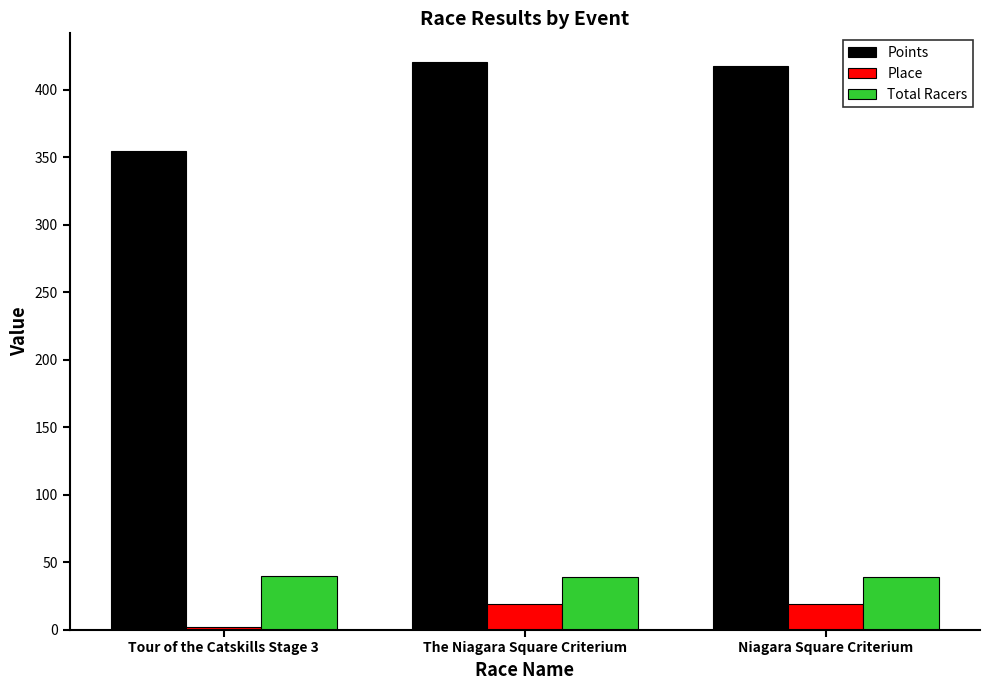

What is the sum of all Total Racers values?

118.0